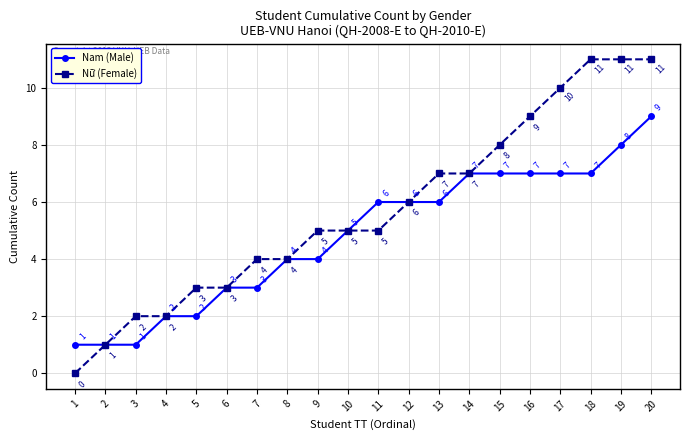

Which series has the widest spread of values?

Nữ (Female)